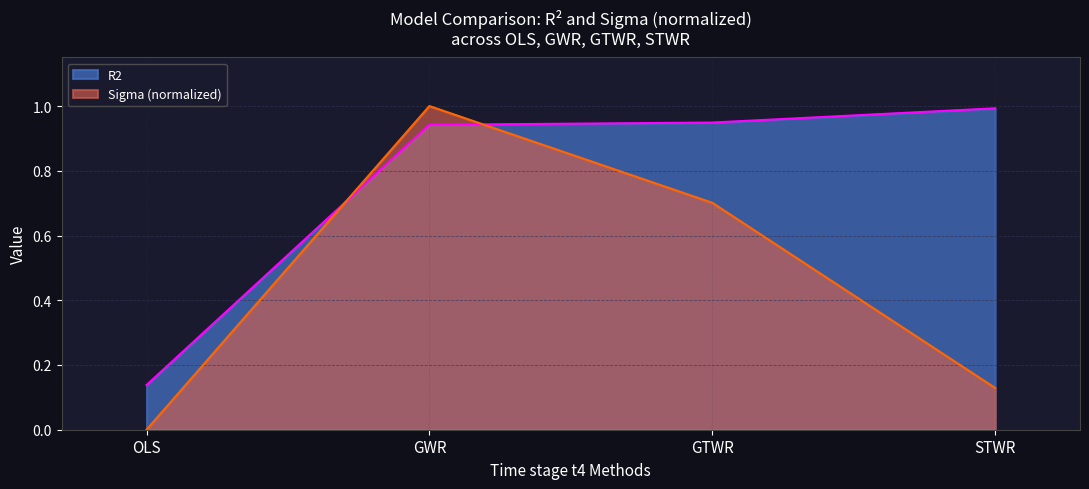

True or false: R2 has a value of 0.9 at GWR.

True